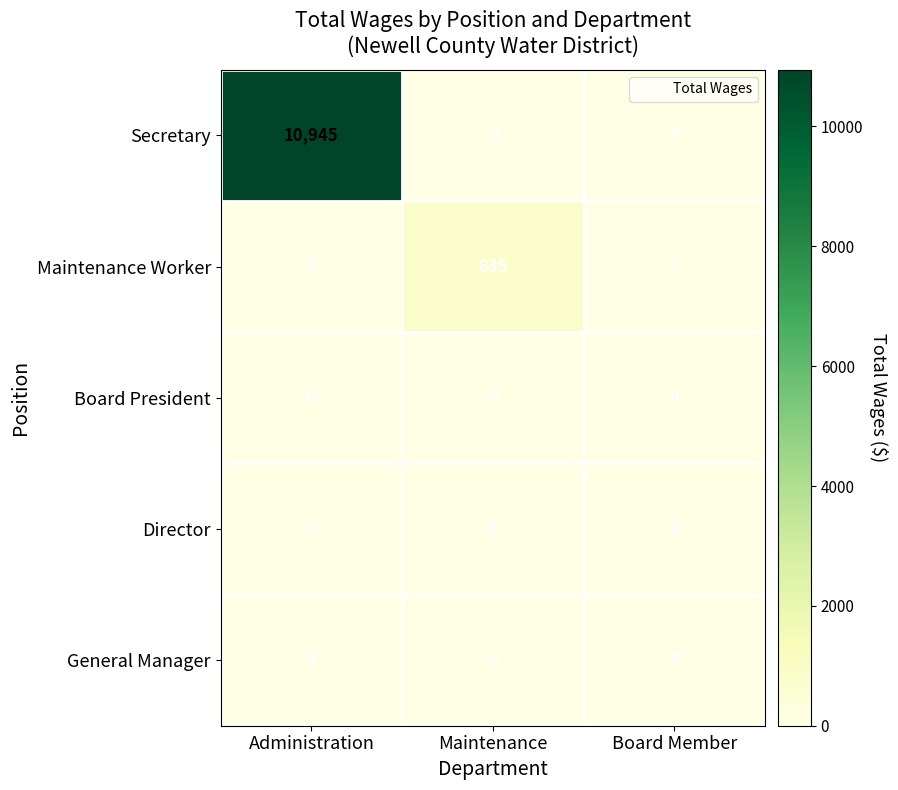

Which series has the largest range (max minus min)?

Secretary